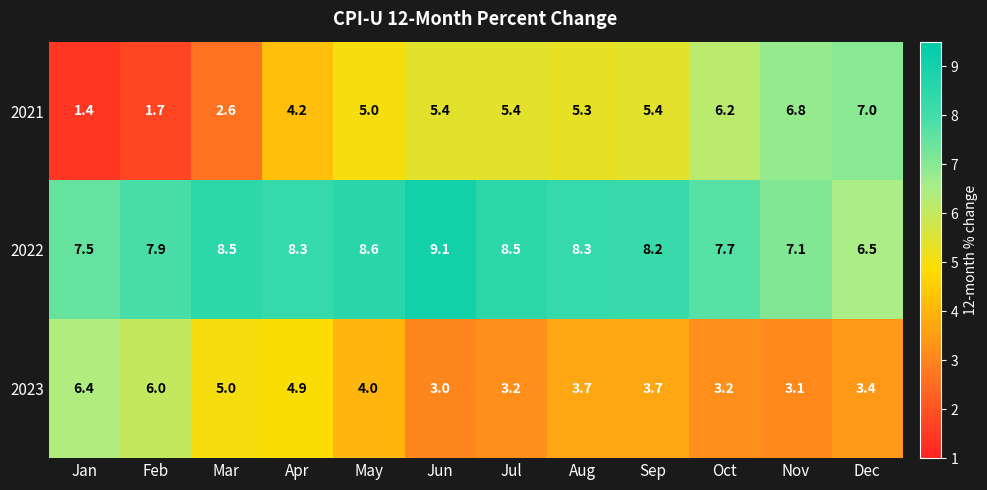

Where does the 2022 series first go above 8?

Mar